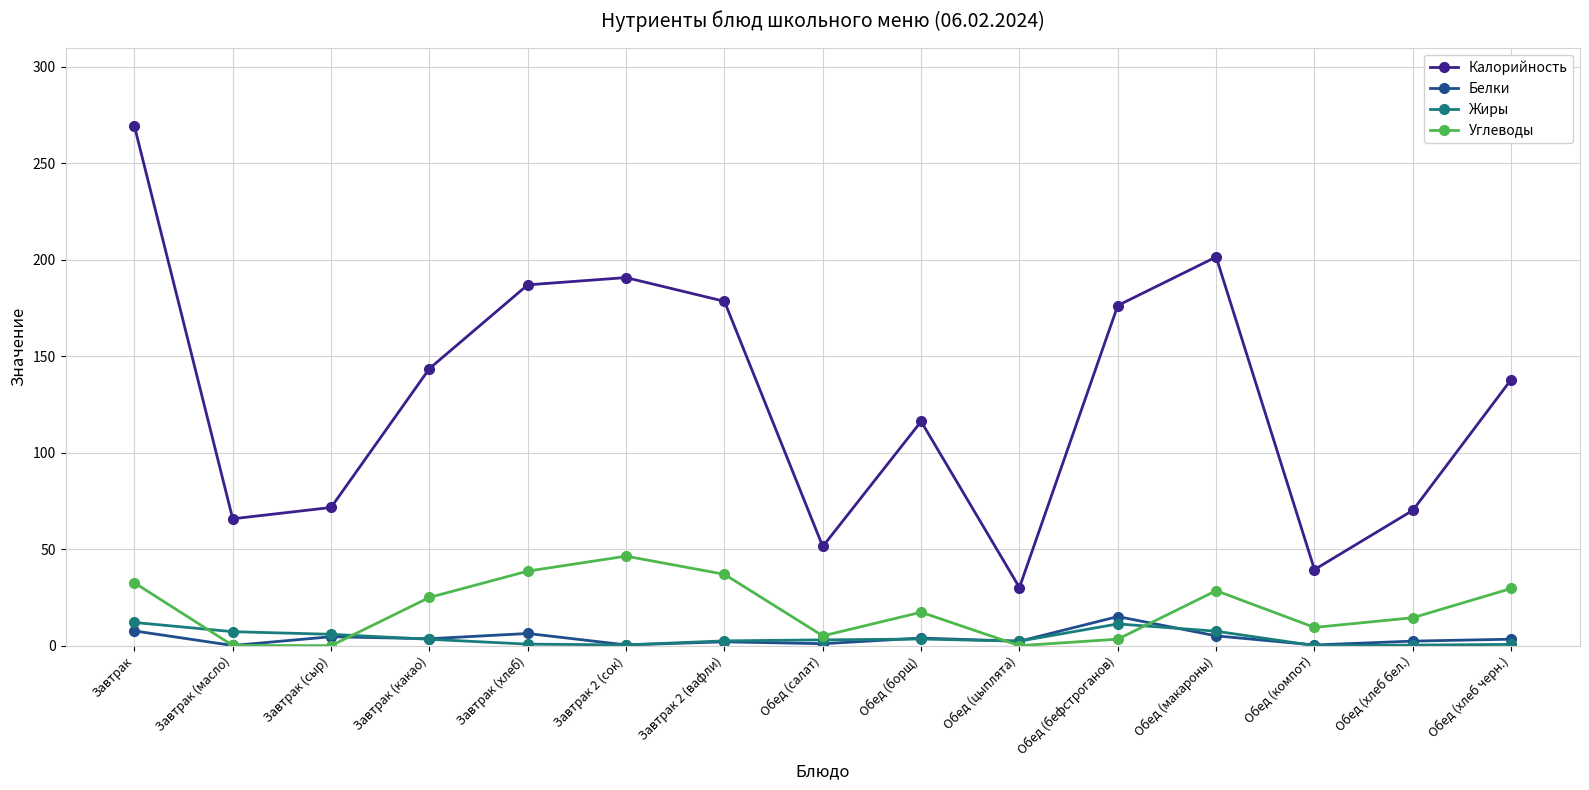

Which series has the largest total across all categories?

Калорийность